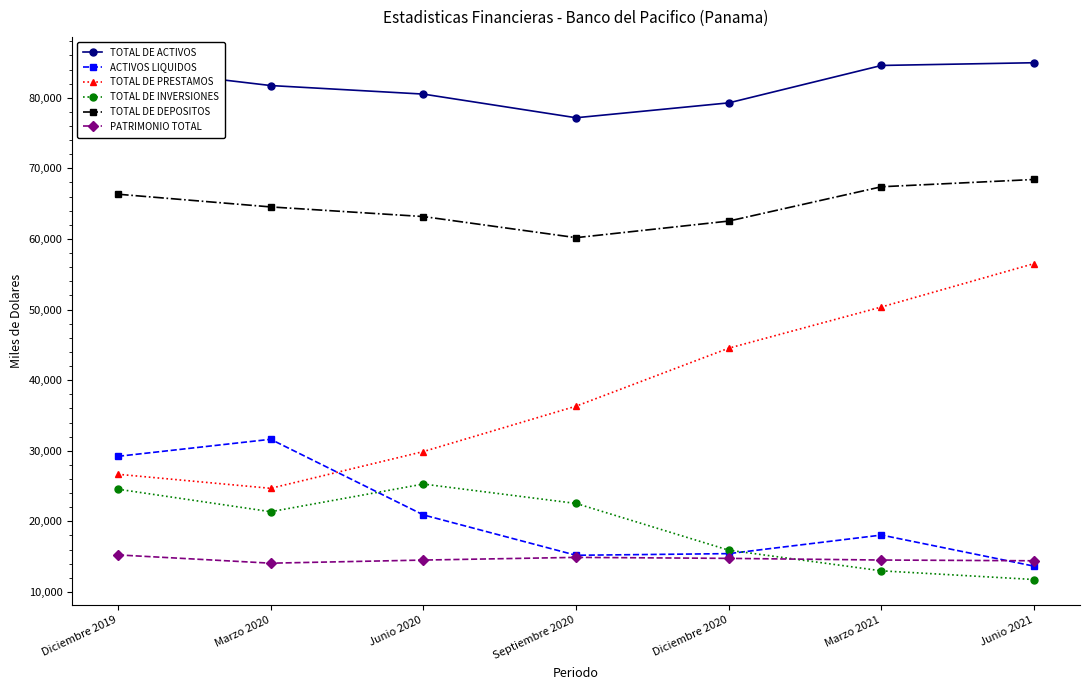

Which series has the widest spread of values?

TOTAL DE PRESTAMOS